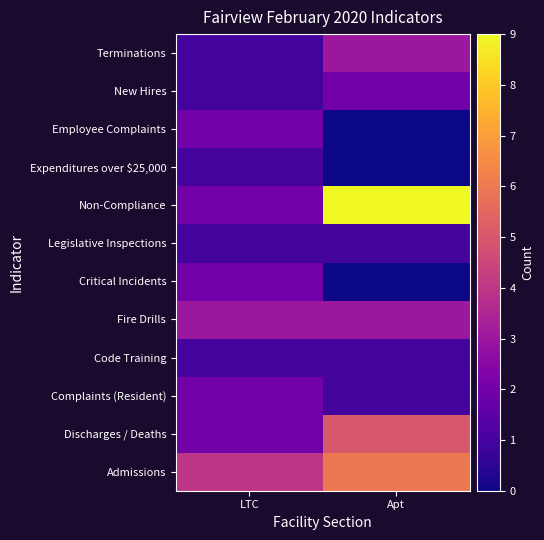

Reading right to left, list all the values displayed in this chart.

Admissions: Apt=6	LTC=4
Discharges / Deaths: Apt=5	LTC=2
Complaints (Resident): Apt=1	LTC=2
Code Training: Apt=1	LTC=1
Fire Drills: Apt=3	LTC=3
Critical Incidents: Apt=0	LTC=2
Legislative Inspections: Apt=1	LTC=1
Non-Compliance: Apt=9	LTC=2
Expenditures over $25,000: Apt=0	LTC=1
Employee Complaints: Apt=0	LTC=2
New Hires: Apt=2	LTC=1
Terminations: Apt=3	LTC=1